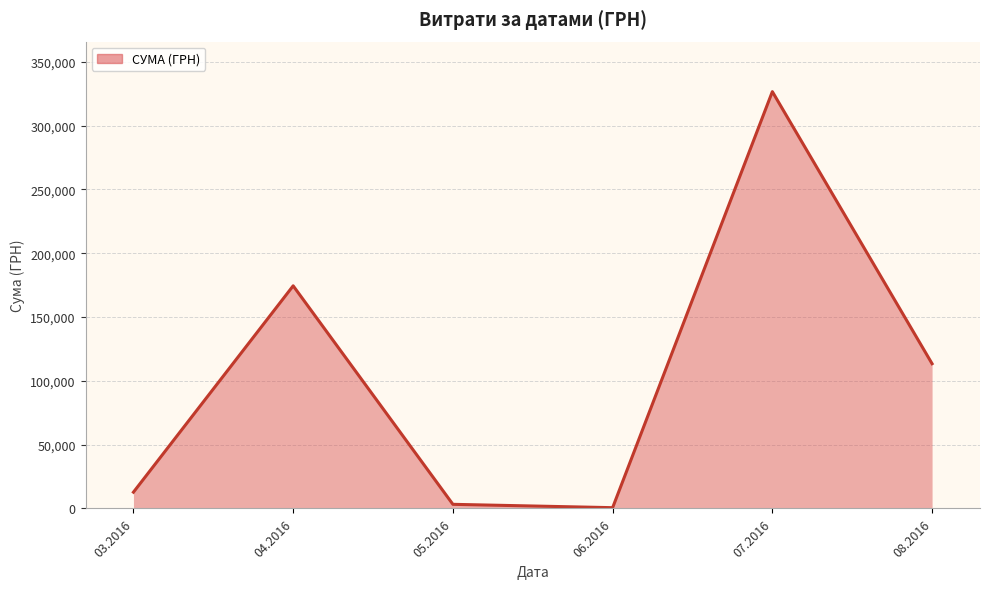

What is the change in value from 03.2016 to 06.2016?

-12146.9